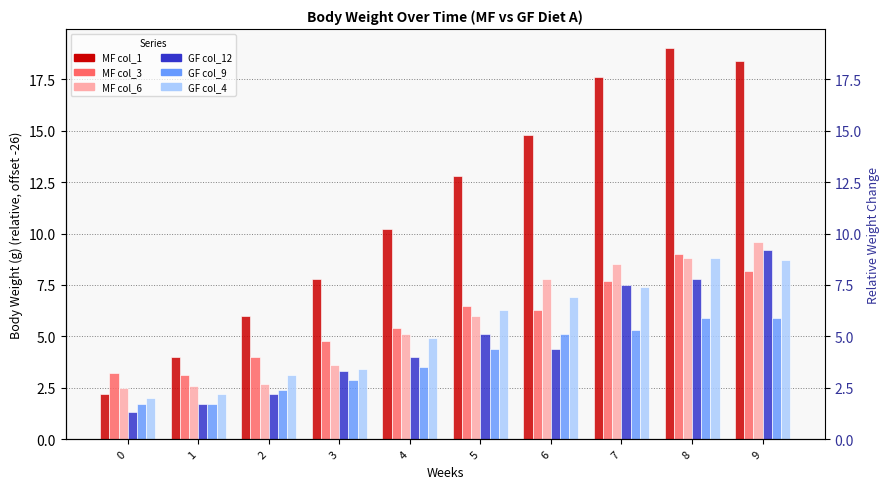

What is the value of the GF_col4 bar at the 9th from the left?

8.8